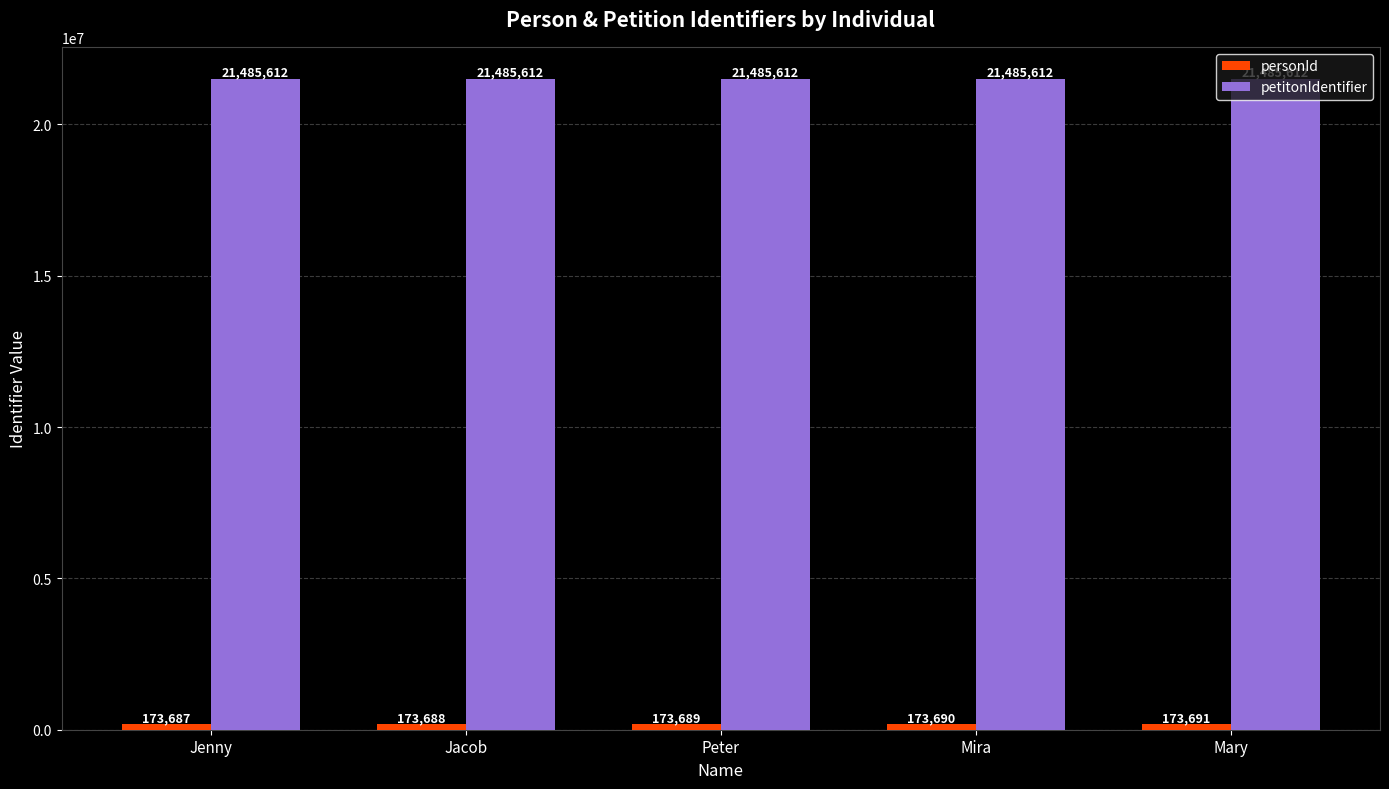

What is the sum of the petitonIdentifier values at Mary and Mira?

42971224